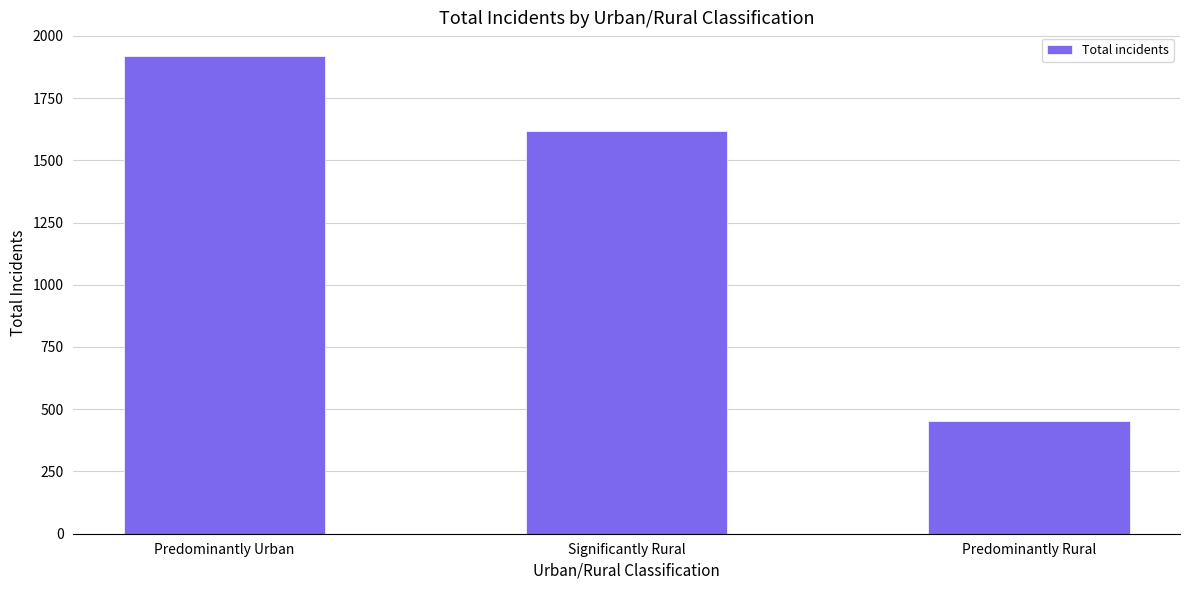

What is the difference between the second highest and minimum values?

1164